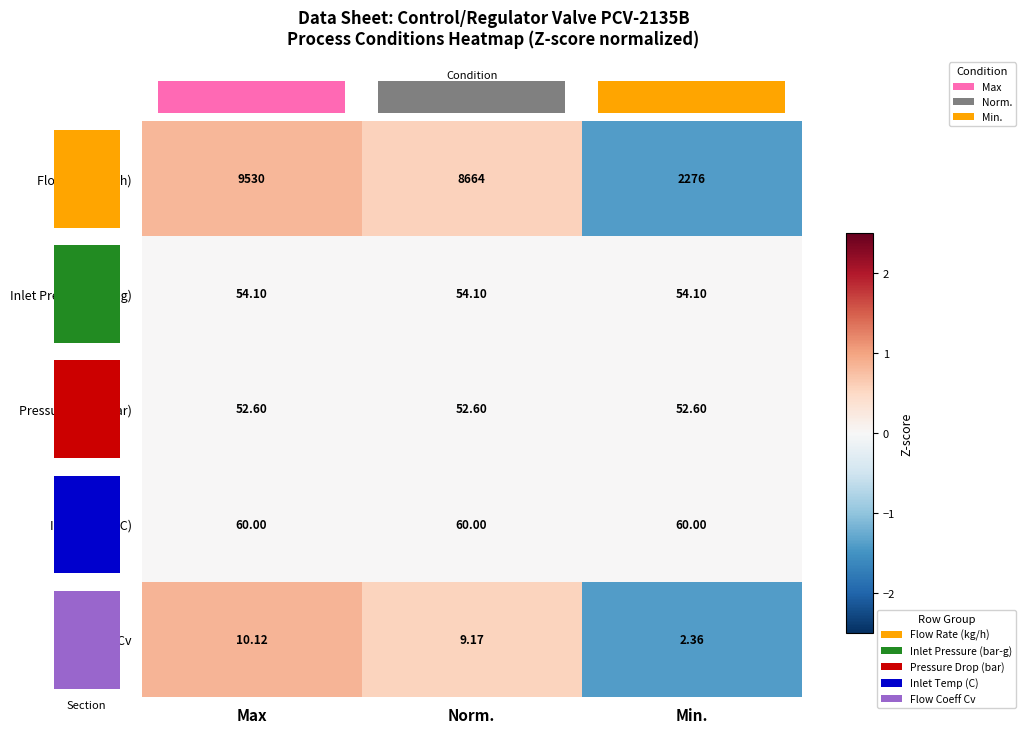

Where is Pressure Drop (bar) nearest to the value 0?

Max